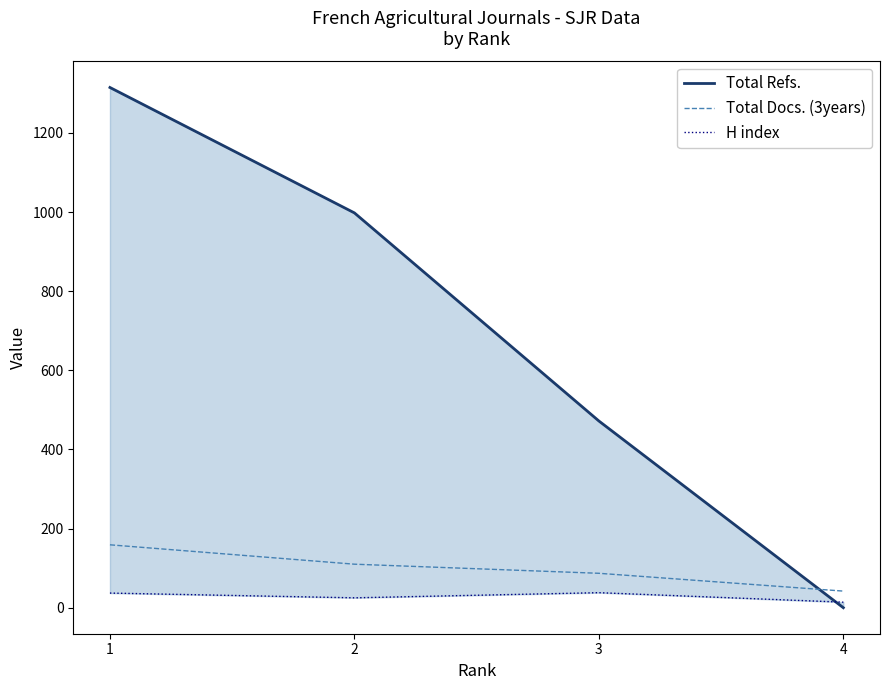

How many lines are shown in the chart?

3